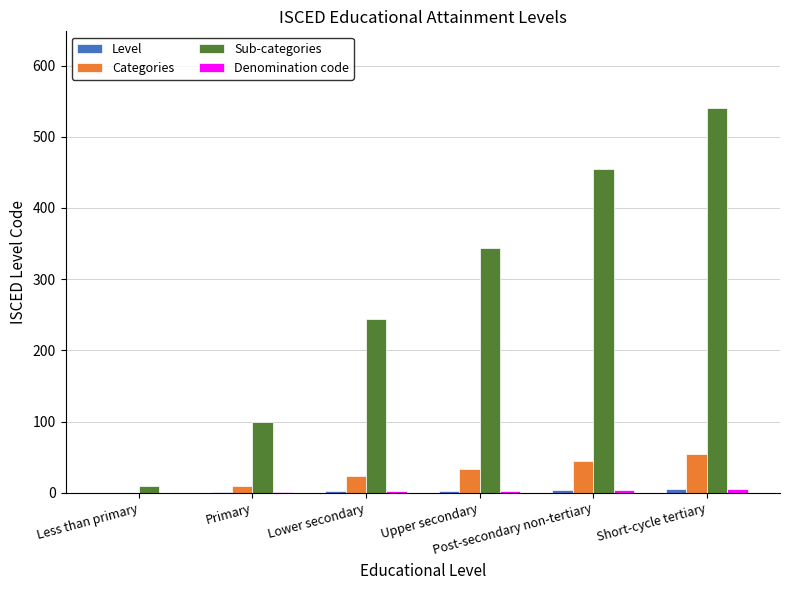

Are the bars horizontal?

No